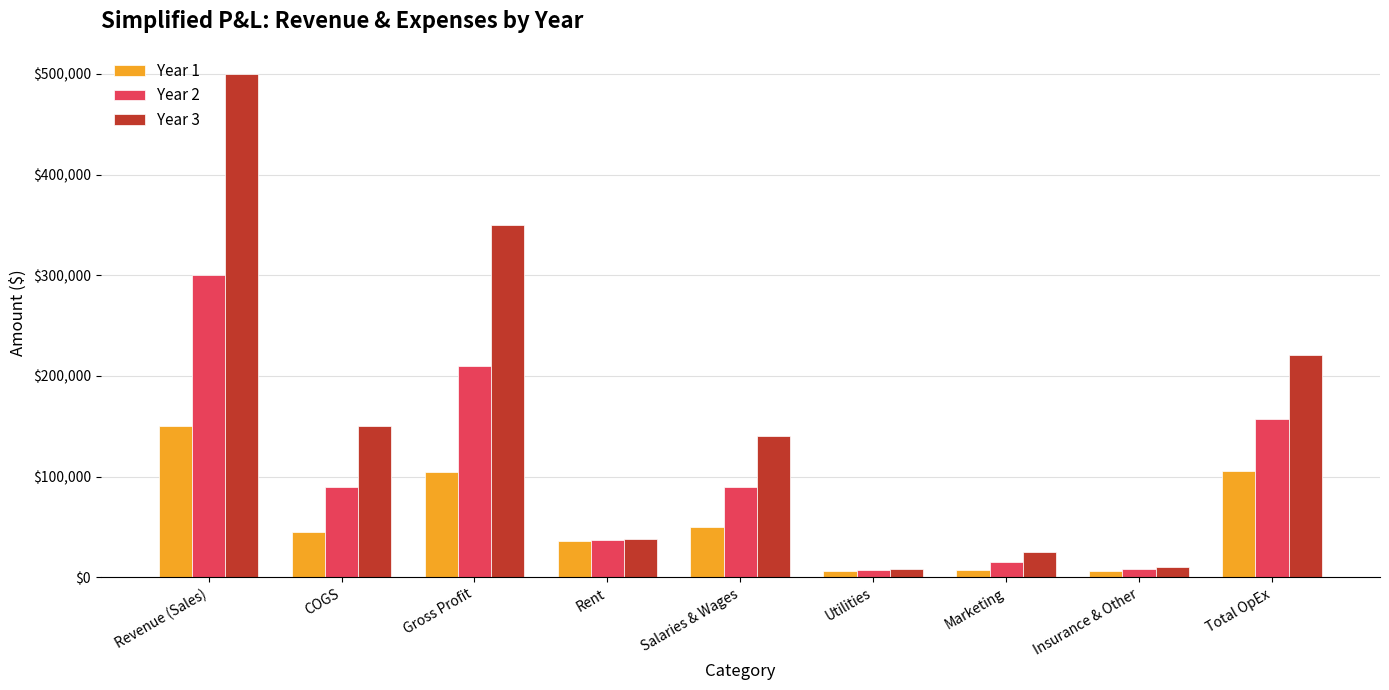

The Year 1 series shows 105500 at Total OpEx. True or false?

True